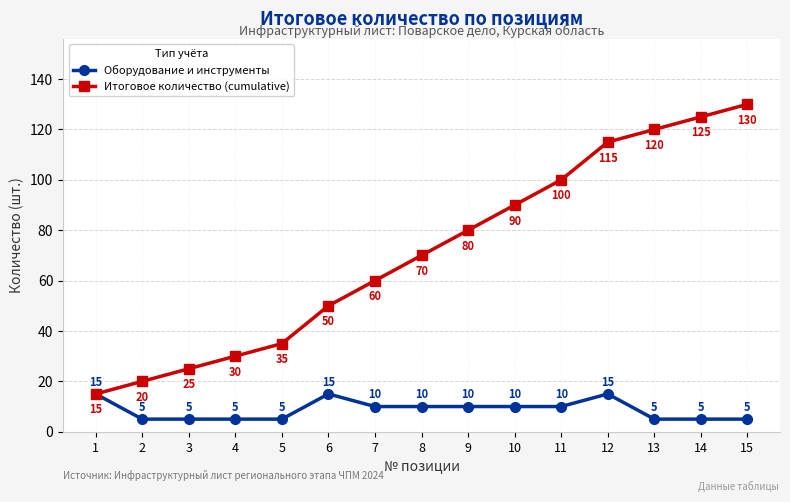

At which label is Итоговое количество (cumulative) closest to 72?

8